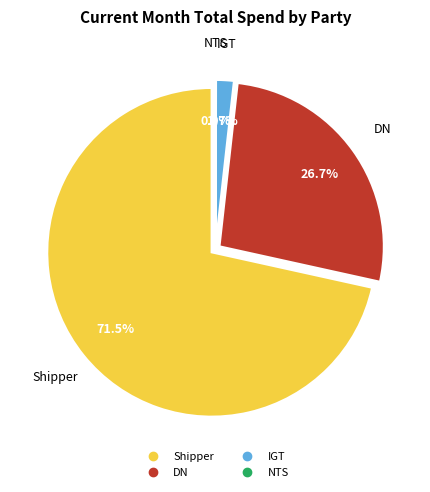

Approximately how many times larger is the value at DN compared to Shipper?

0.4